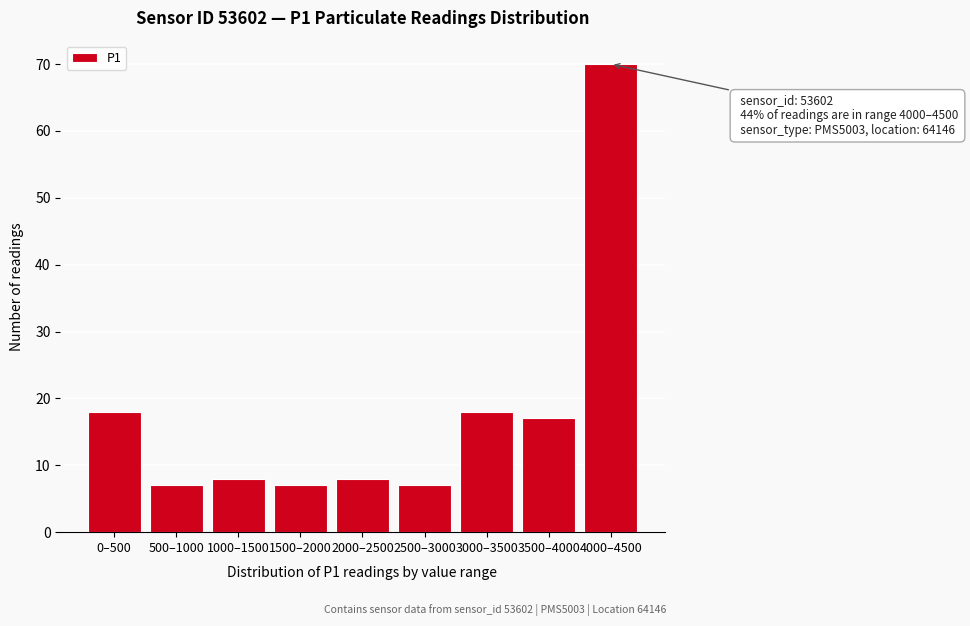

Reading left to right, extract all data points from this chart.

18	7	8	7	8	7	18	17	70